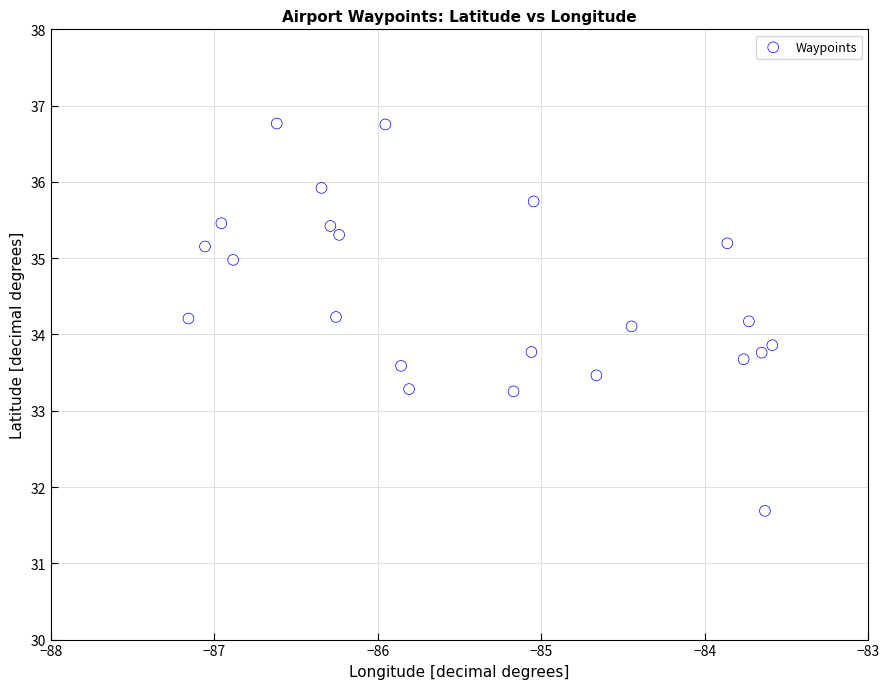

What is the range of Y values (max minus min)?

5.1